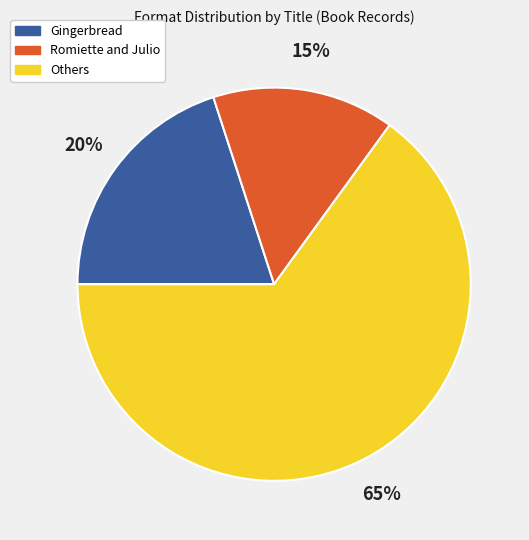

Which slice is the largest?

Others